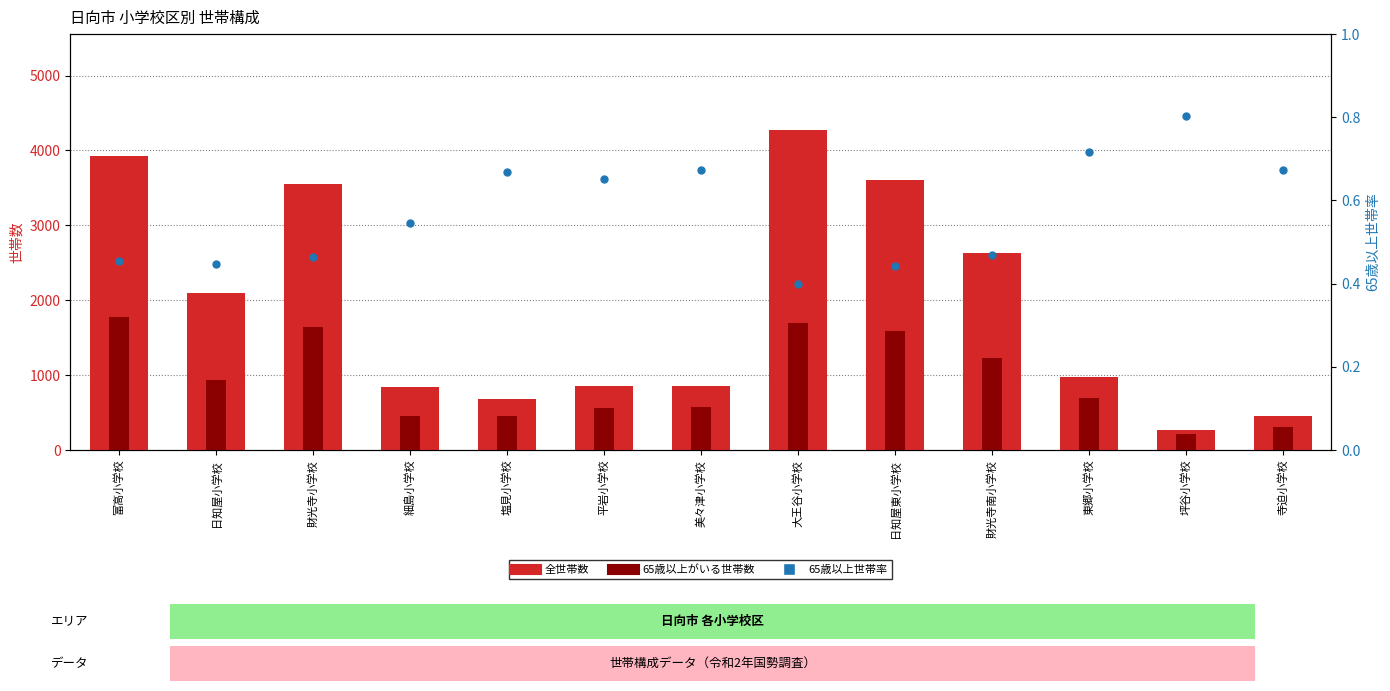

Which series has the widest spread of Y values?

全世帯数